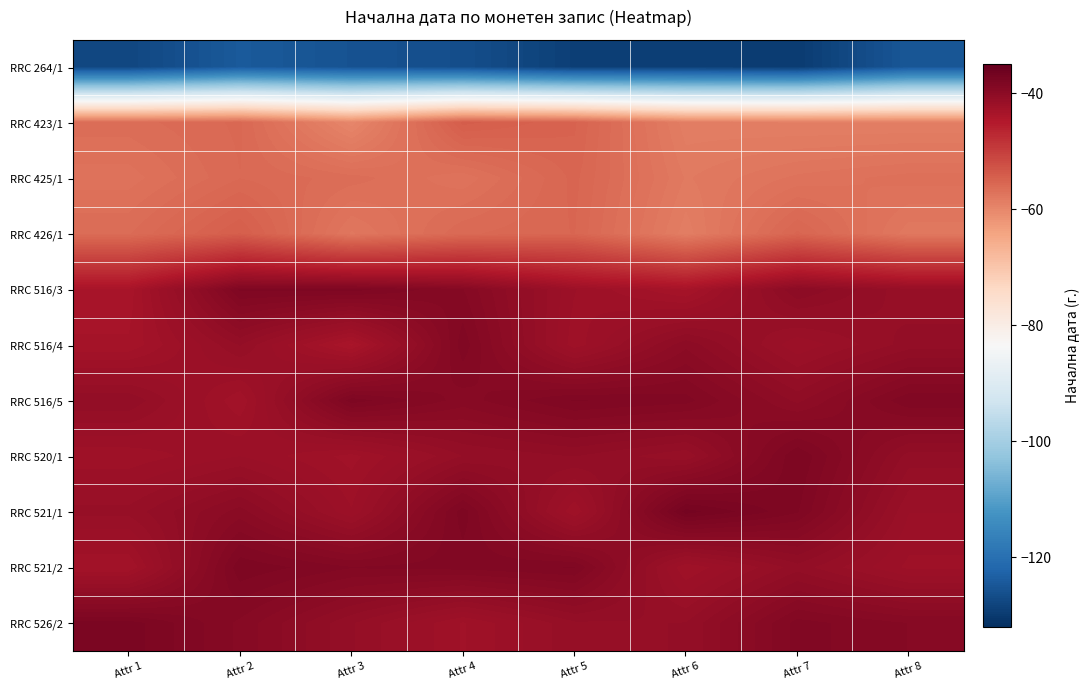

Between Attr 8 and Attr 1, which is larger?

Attr 8